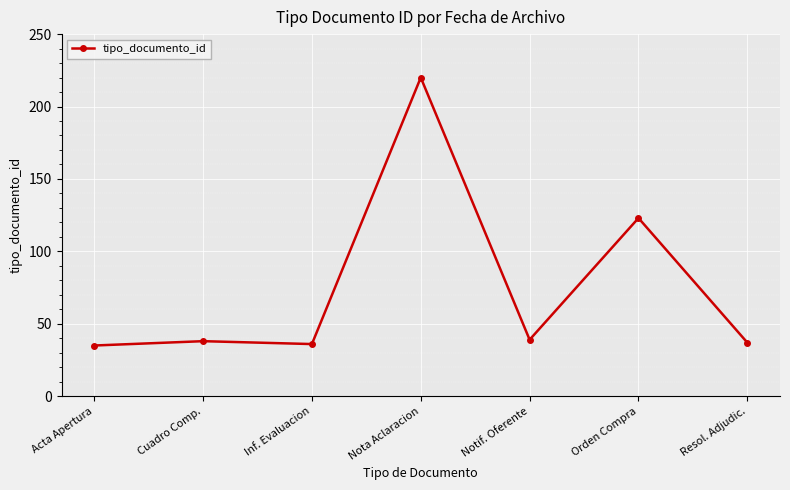

What is the difference between the maximum and minimum values?

185